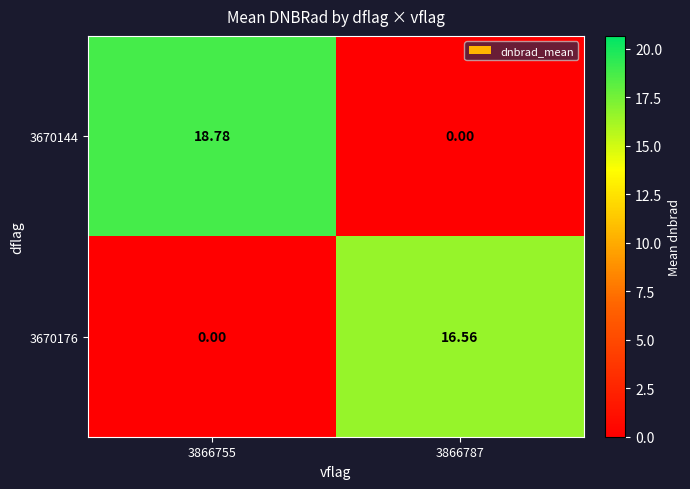

How many categories are shown in the chart?

2